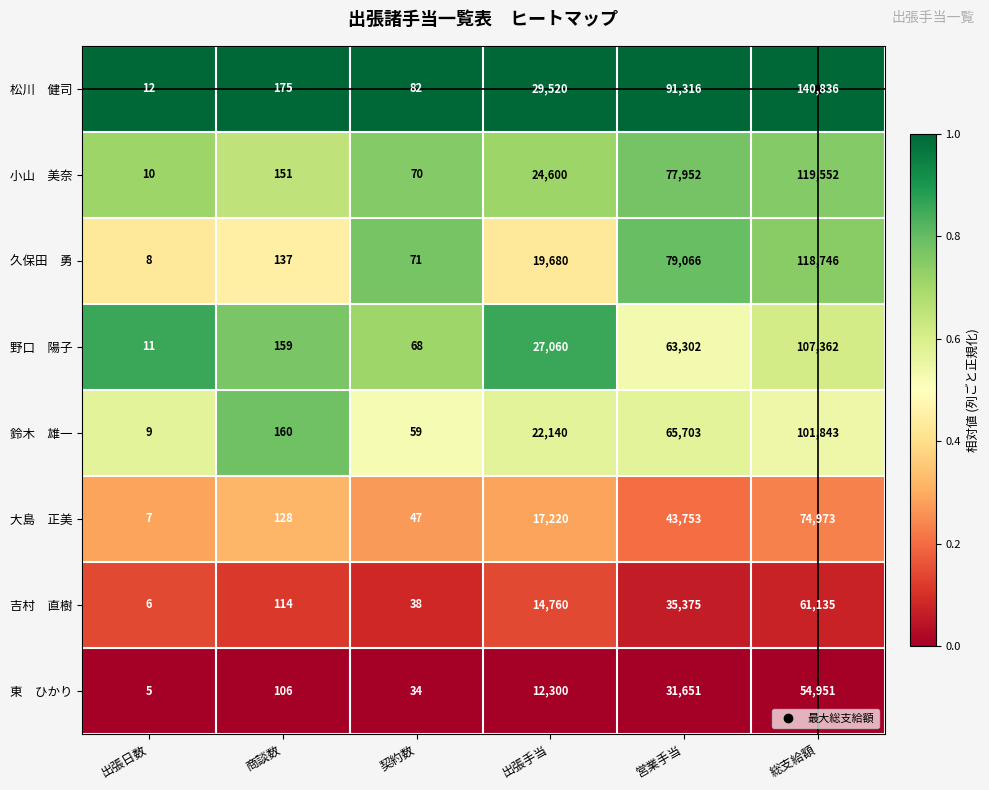

At which category is the sum across all series the highest?

総支給額